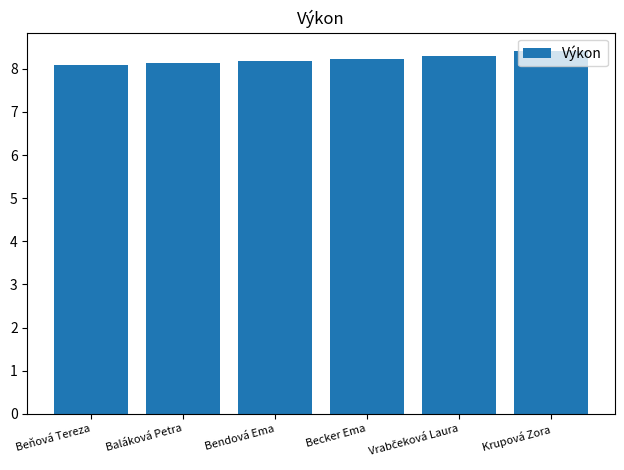

True or false: the data shows 8.1 at Beňová Tereza.

True